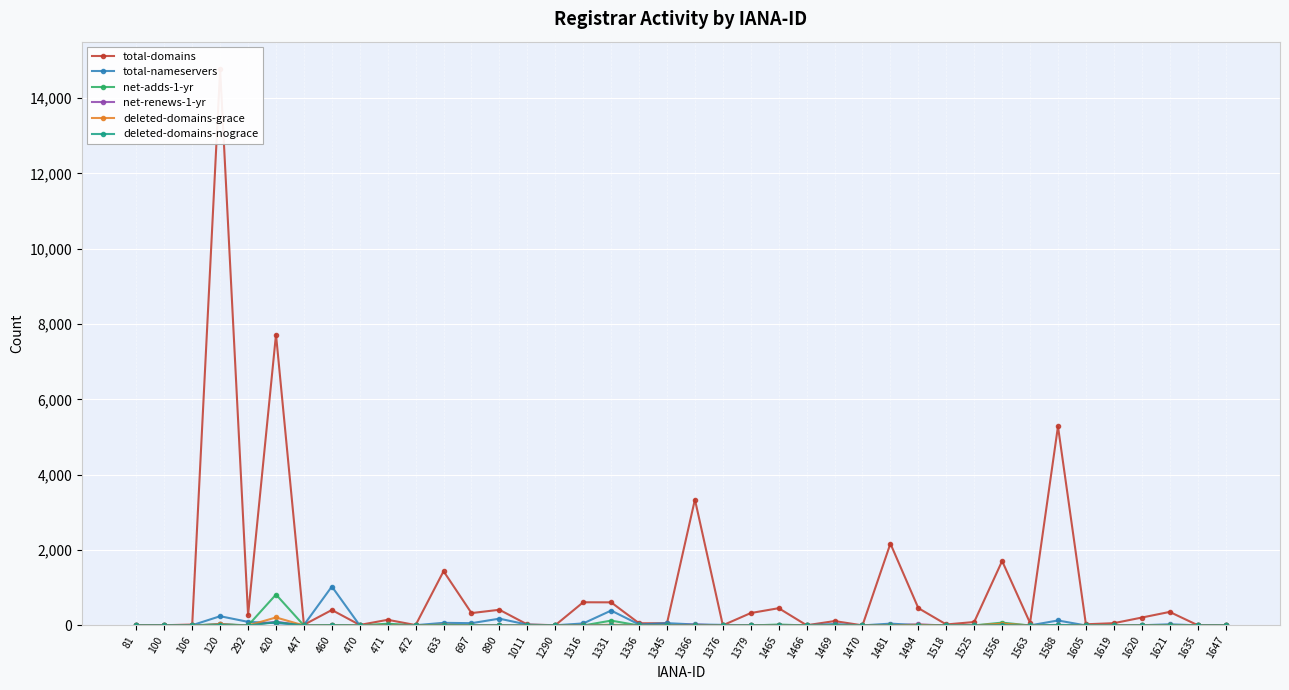

Between 472 and 1316, which is larger?

1316